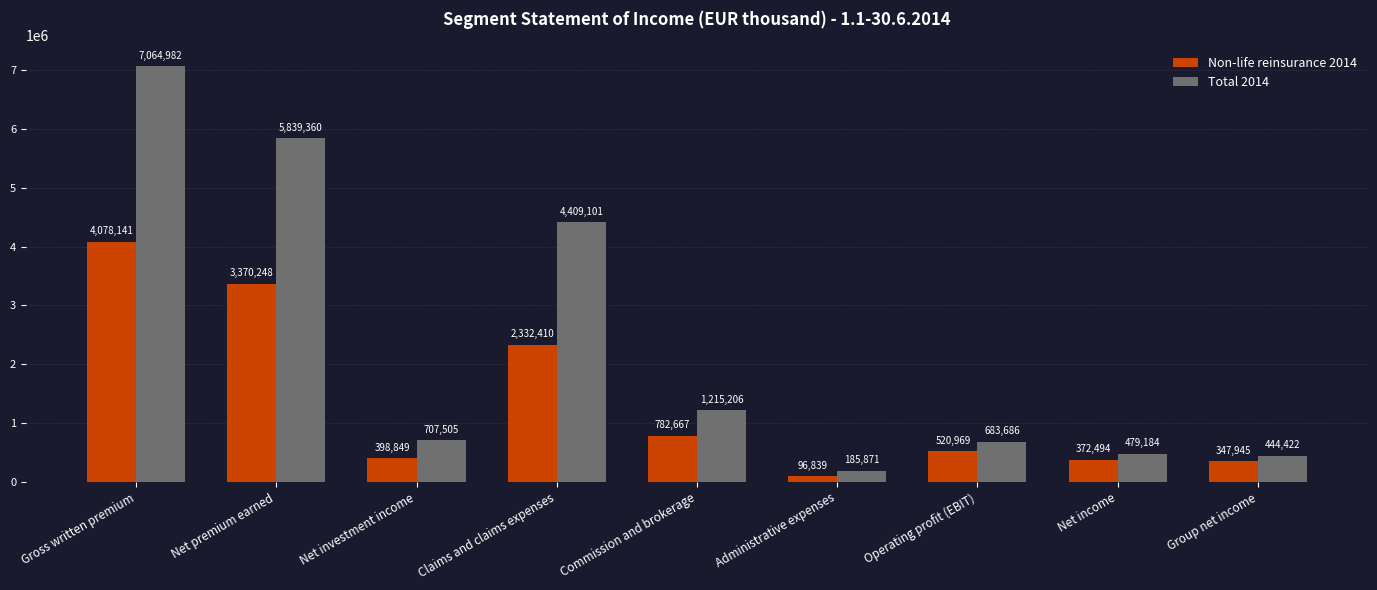

Reading left to right, what are all the values shown in this chart?

Non-life reinsurance 2014: Gross written premium=4078141	Net premium earned=3370248	Net investment income=398849	Claims and claims expenses=2332410	Commission and brokerage=782667	Administrative expenses=96839	Operating profit (EBIT)=520969	Net income=372494	Group net income=347945
Total 2014: Gross written premium=7064982	Net premium earned=5839360	Net investment income=707505	Claims and claims expenses=4409101	Commission and brokerage=1215206	Administrative expenses=185871	Operating profit (EBIT)=683686	Net income=479184	Group net income=444422